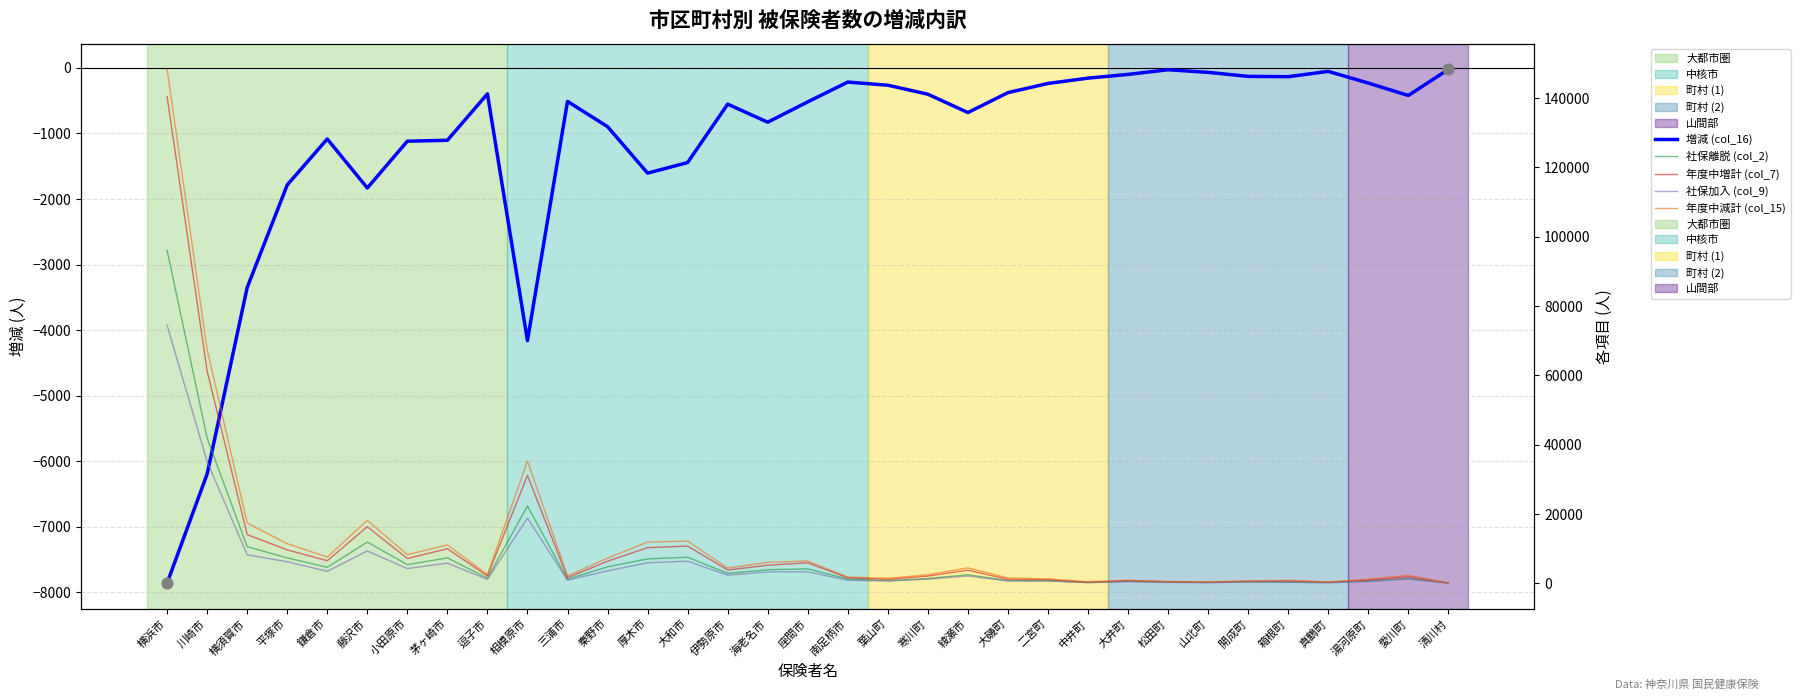

At how many categories does at least one series exceed 67500?

1